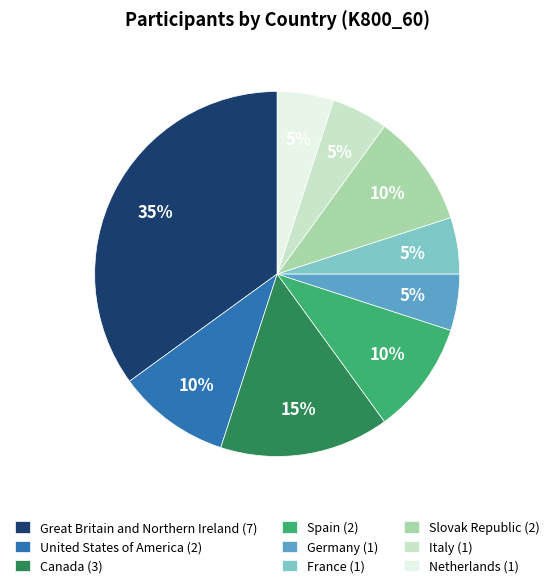

The France slice represents 5% of the pie. True or false?

True